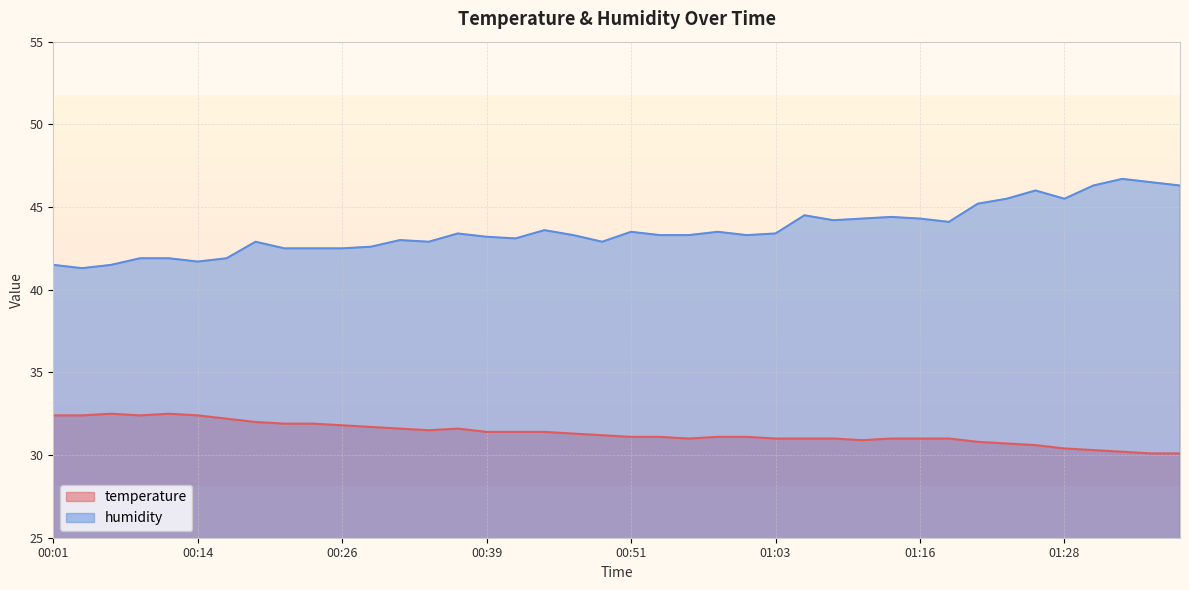

Is the value of temperature at 00:06 greater than the value of humidity at 01:33?

No